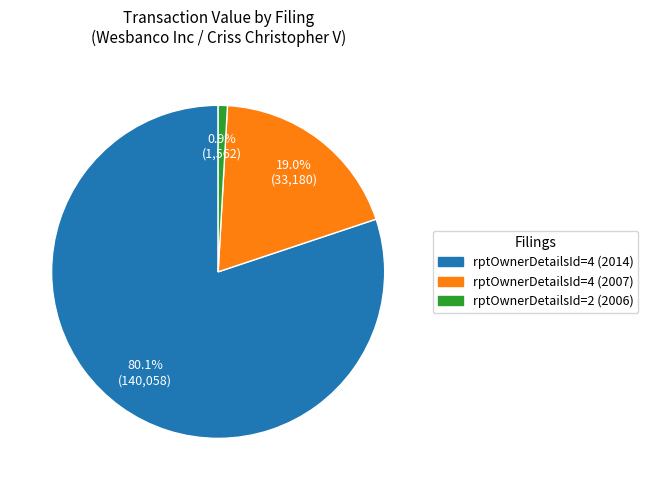

Which slice is the largest?

rptOwnerDetailsId=4 (2014)